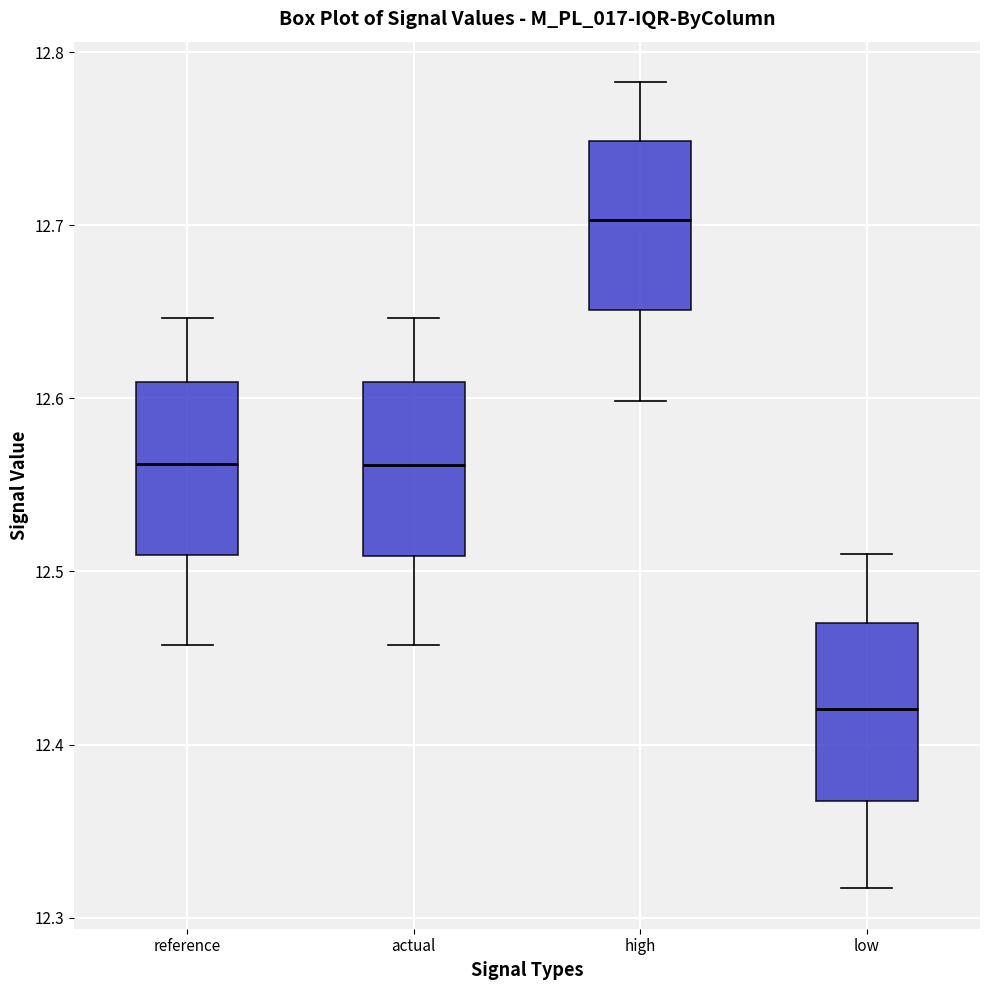

Where does the lower whisker of the box for low end on the y-axis? The values are not printed on the chart, so give them approximately, as read against the axis.

12.32